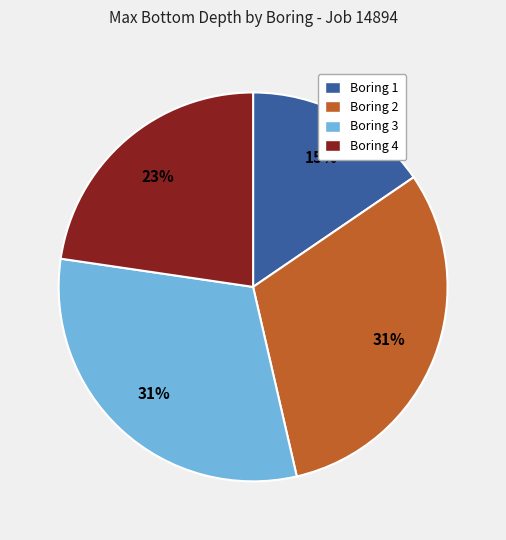

Which has a higher value, Boring 4 or Boring 3?

Boring 3